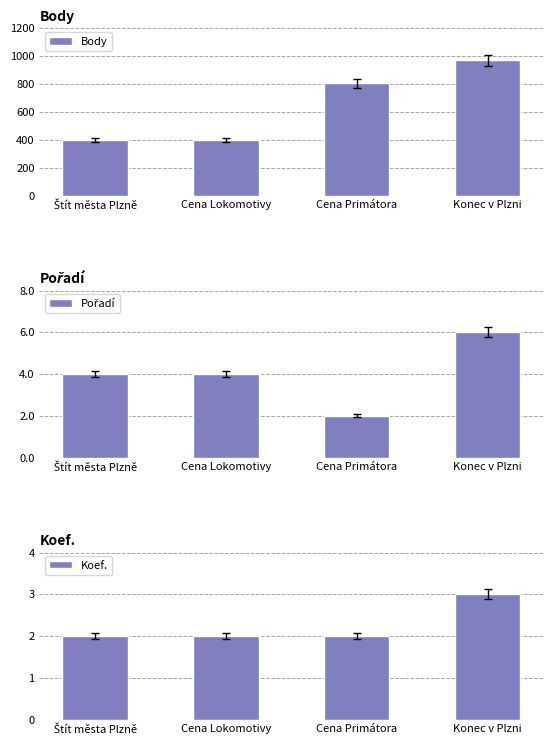

Which category has the highest value in the Koef. series?

Konec v Plzni